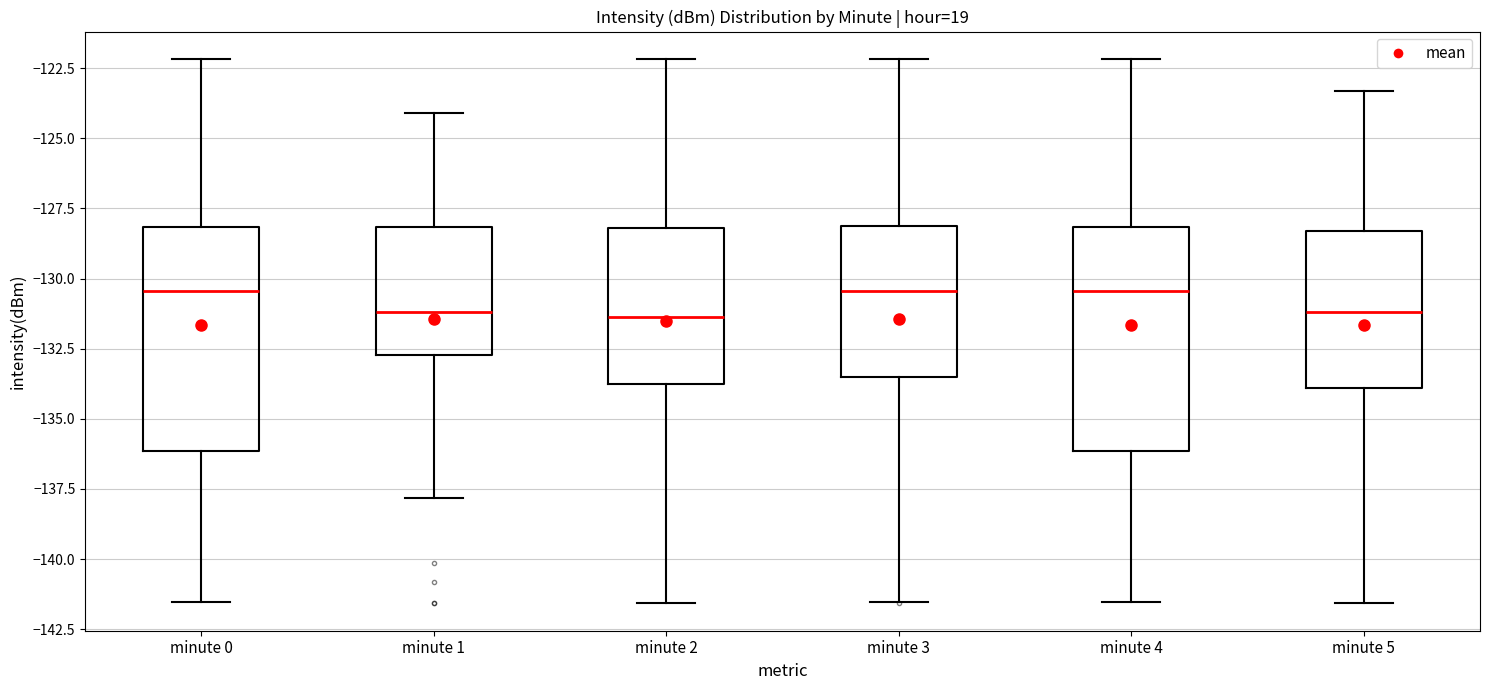

Reading left to right, read every box against the y-axis: the position of its median line, the range the box covers, and the ends of its whiskers. The values are not printed on the chart, so give them approximately, as read against the axis.

minute 0: median -130.5, box -136.0 to -128.0, whiskers -141.5 to -122.0
minute 1: median -131.0, box -132.5 to -128.0, whiskers -138.0 to -124.0
minute 2: median -131.5, box -134.0 to -128.0, whiskers -141.5 to -122.0
minute 3: median -130.5, box -133.5 to -128.0, whiskers -141.5 to -122.0
minute 4: median -130.5, box -136.0 to -128.0, whiskers -141.5 to -122.0
minute 5: median -131.0, box -134.0 to -128.5, whiskers -141.5 to -123.5